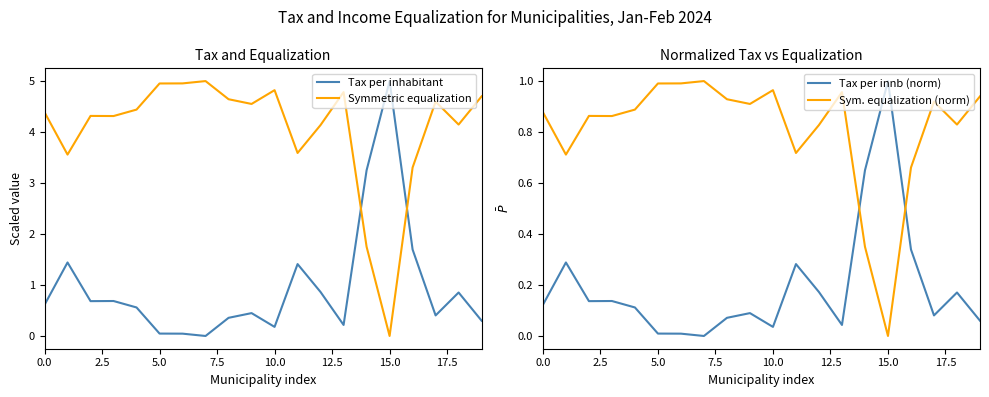

What is the highest value of the Tax per inhabitant series?

5.0